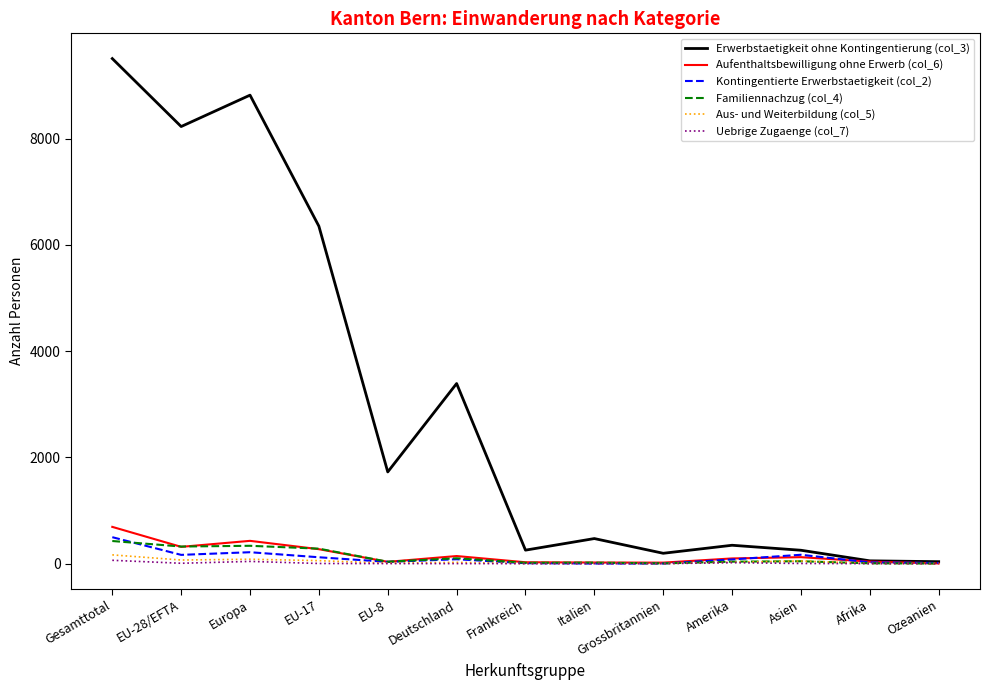

Which series has the largest total across all categories?

Erwerbstaetigkeit ohne Kontingentierung (col_3)